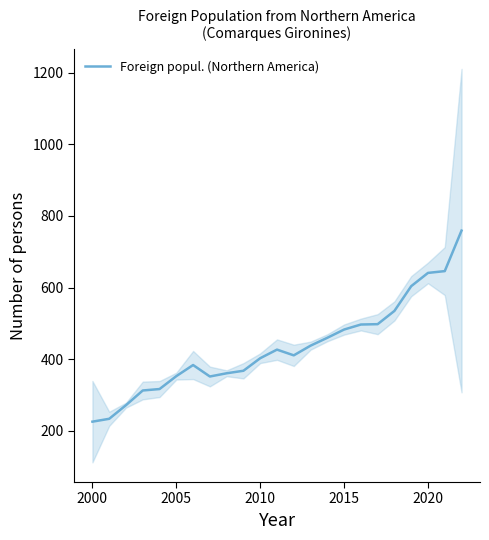

What is the maximum value for Foreign popul. (Northern America)?

759